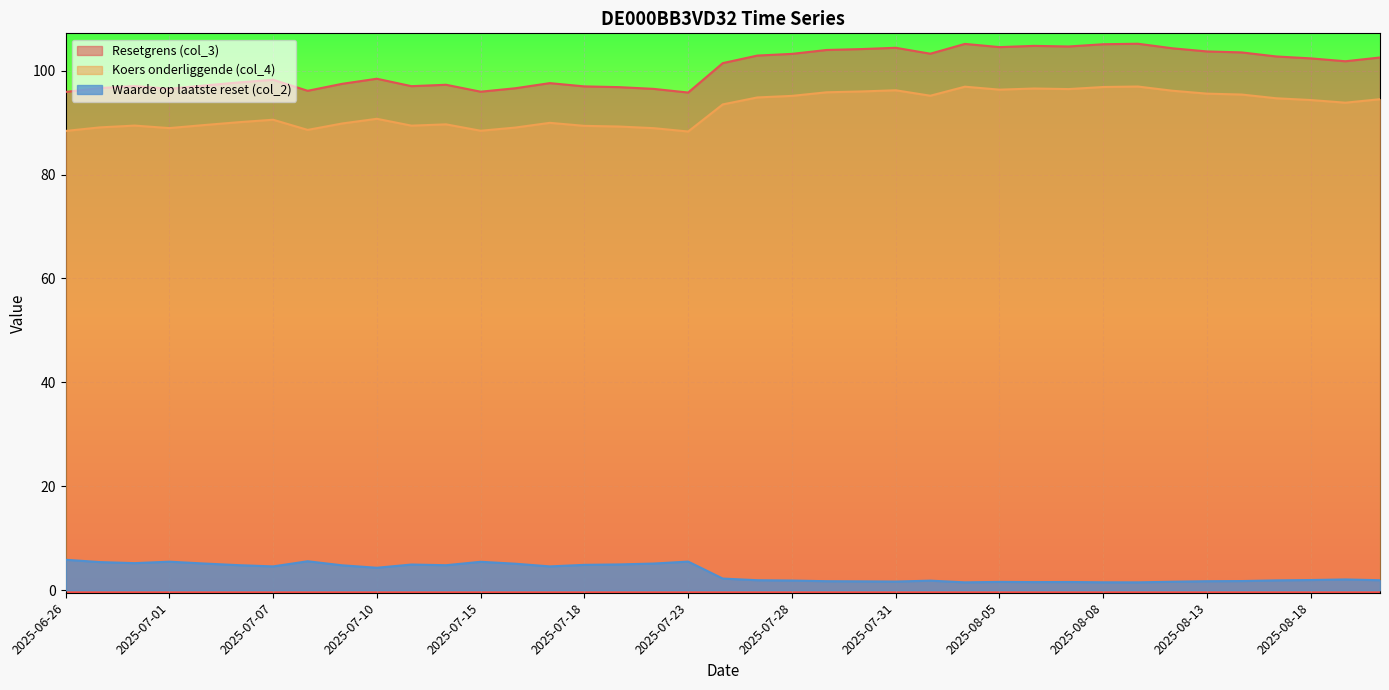

At which category does the chart reach its peak across all series?

2025-08-11